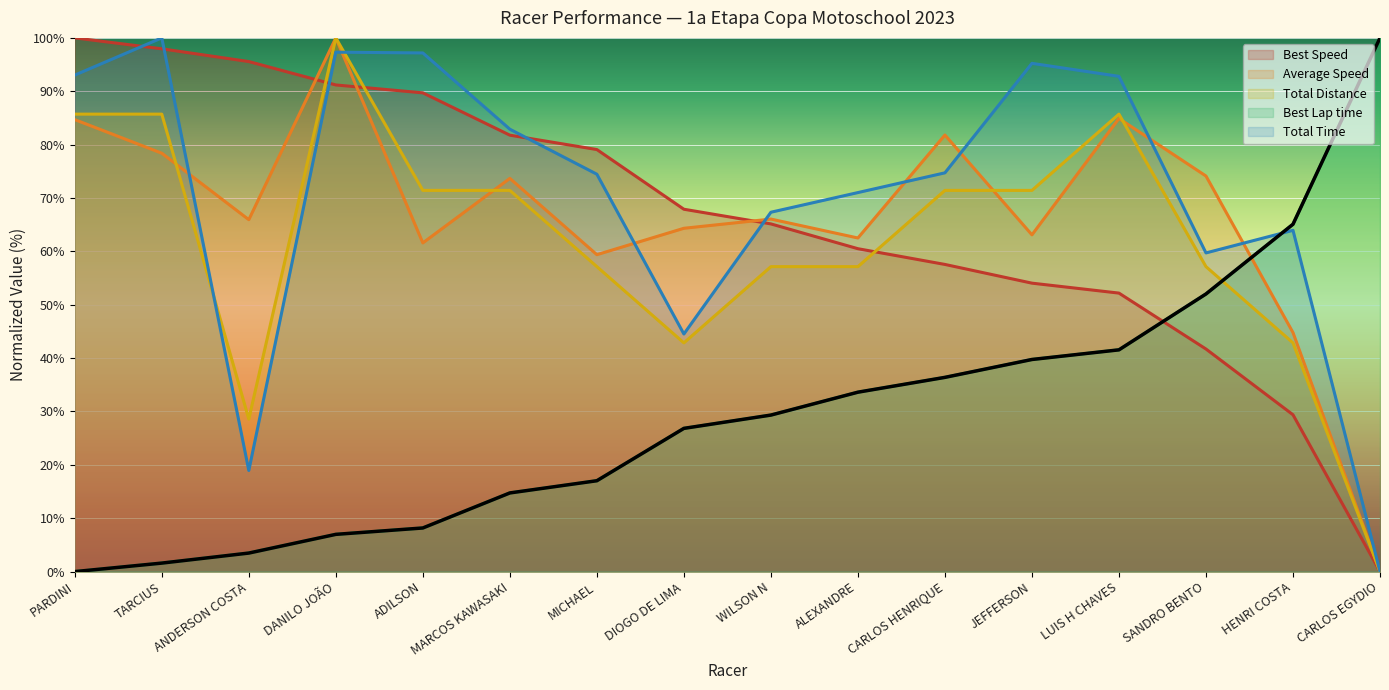

Where do Average Speed and Best Lap time first cross each other?

SANDRO BENTO and HENRI COSTA